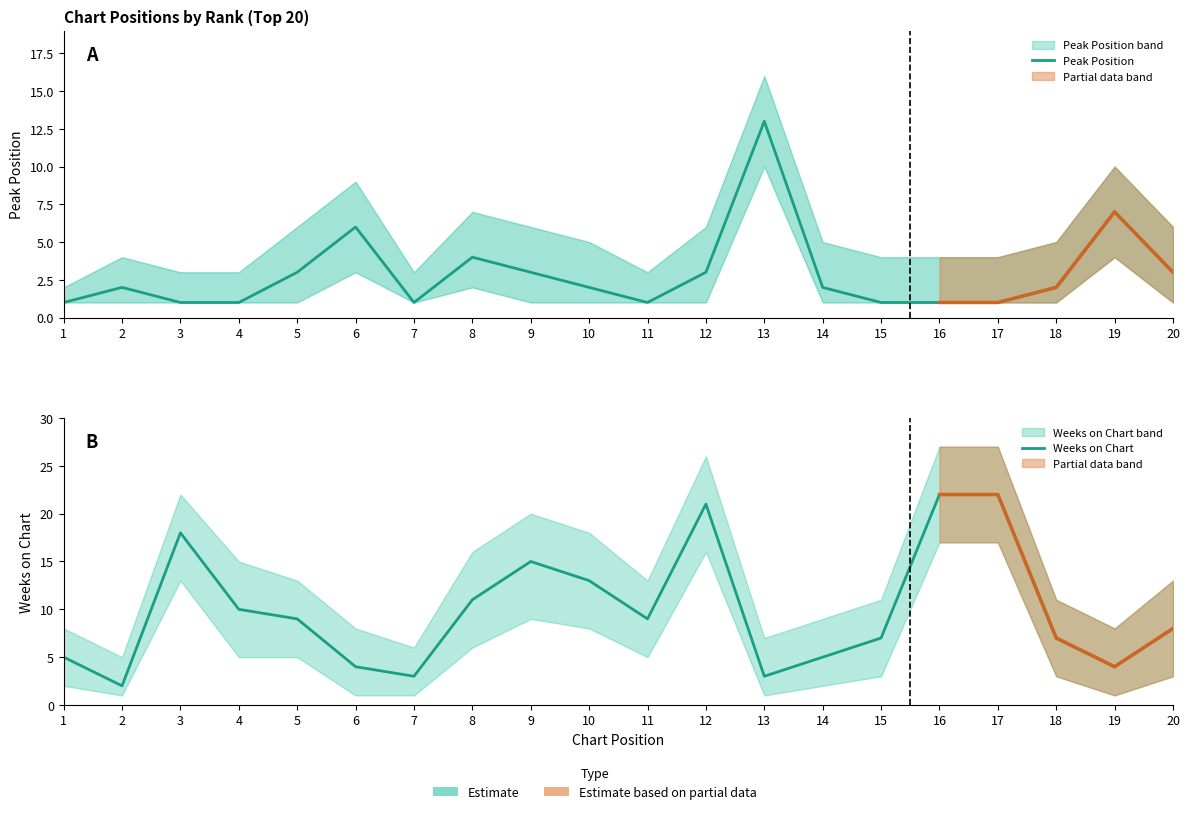

At which label does Peak Position reach its minimum?

1